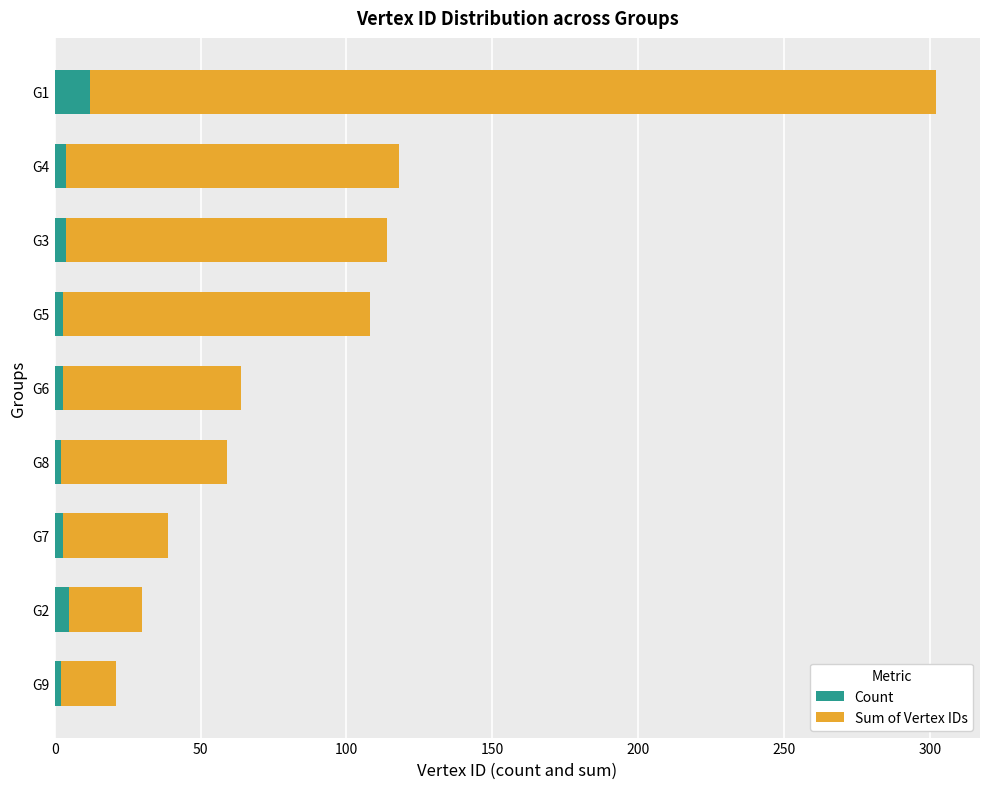

What is the difference between the maximum and minimum values in the Count series?

10